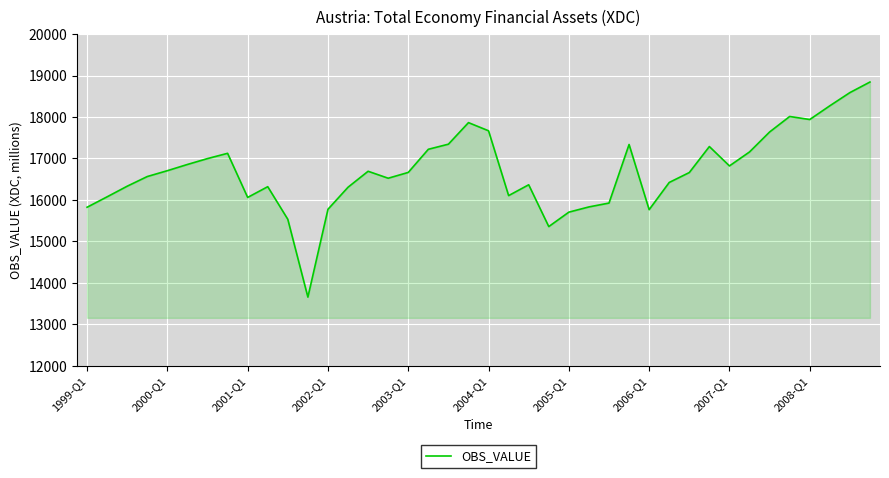

What is the maximum value shown in the chart?

18843